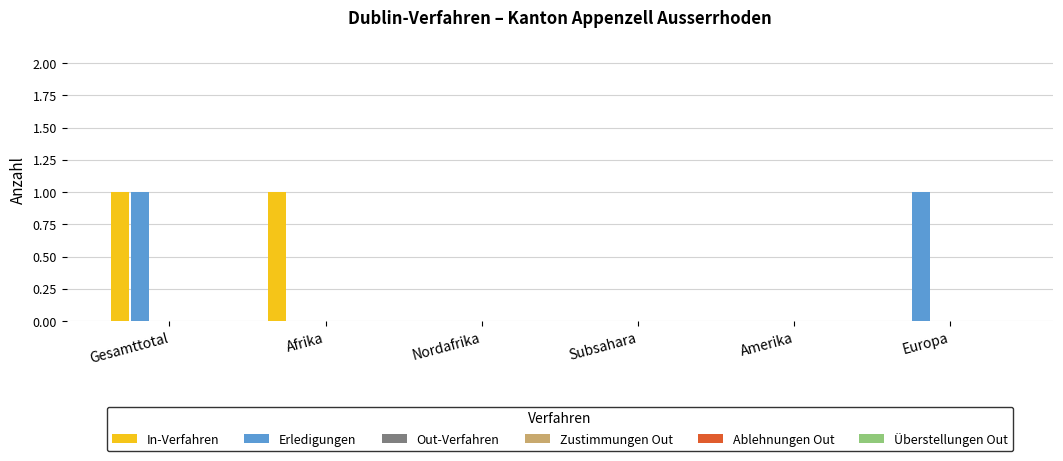

Is it true that In-Verfahren equals 1 at Gesamttotal?

True